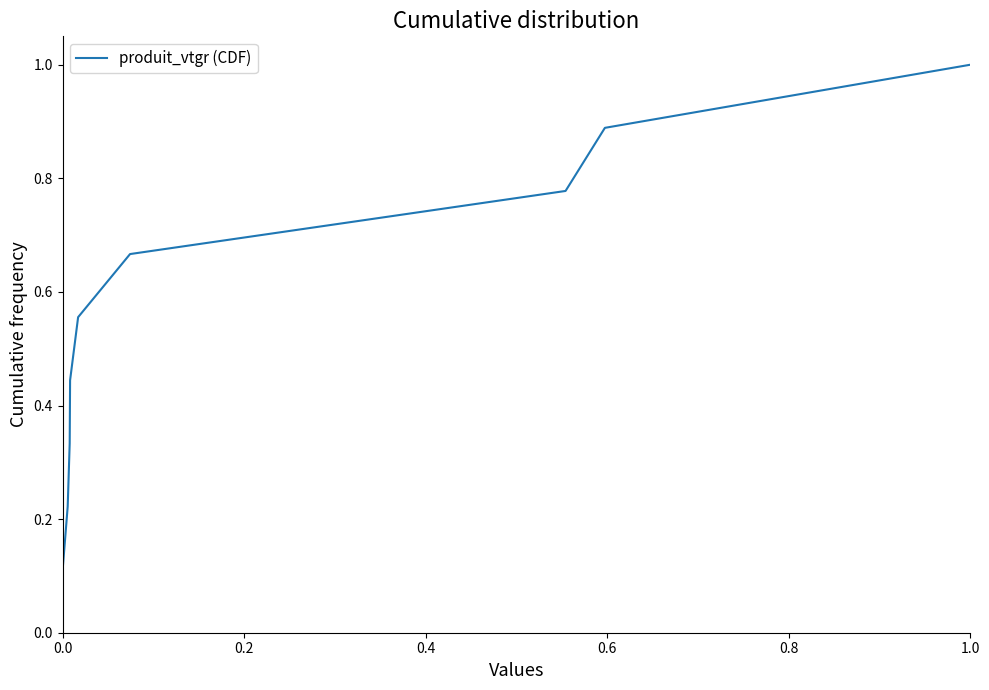

What is the greatest value displayed?

1.0